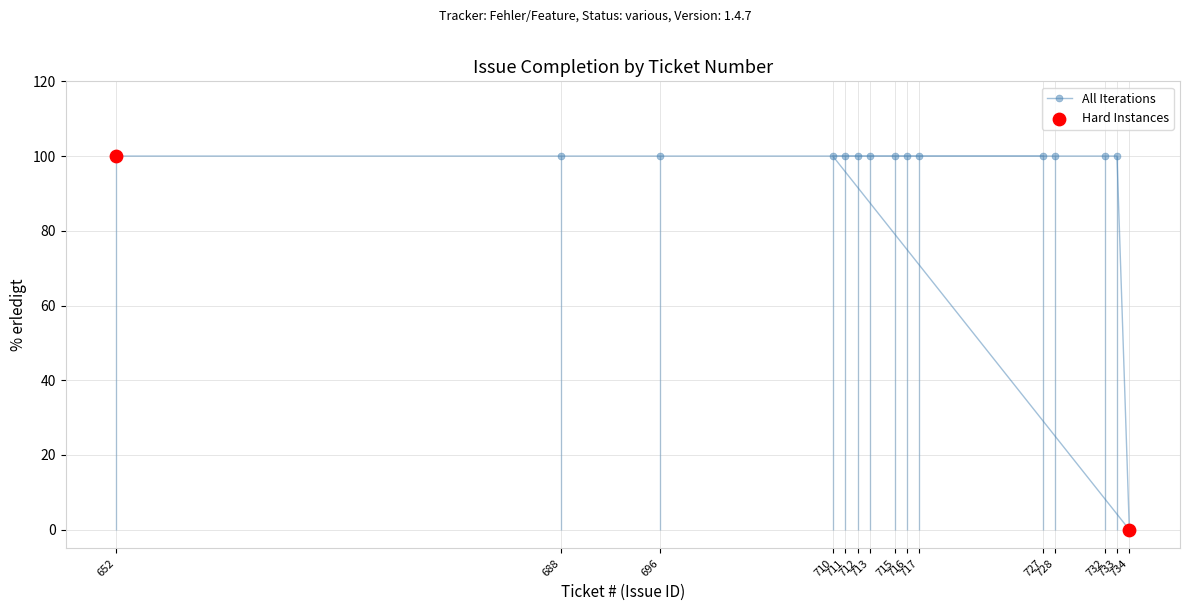

Approximately how many times larger is the value at 688 compared to 727?

1.0